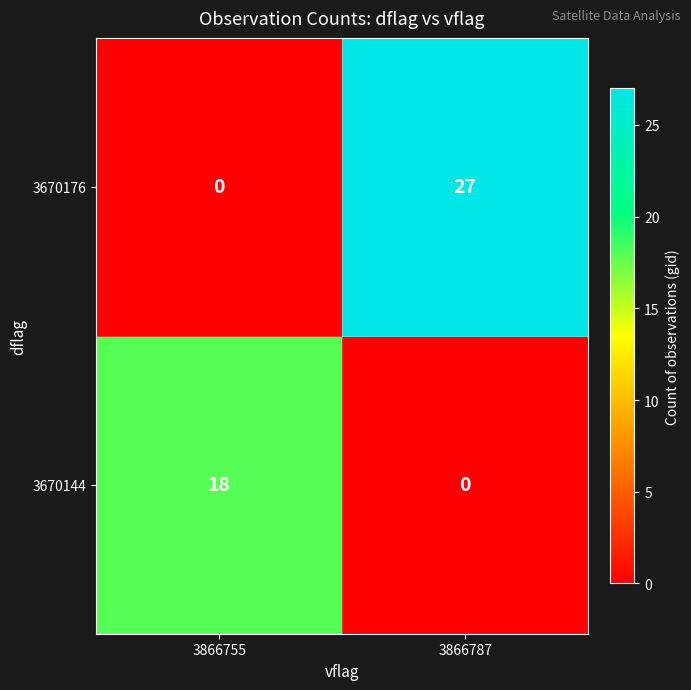

The 3670144 series shows 18 at 3866755. True or false?

True